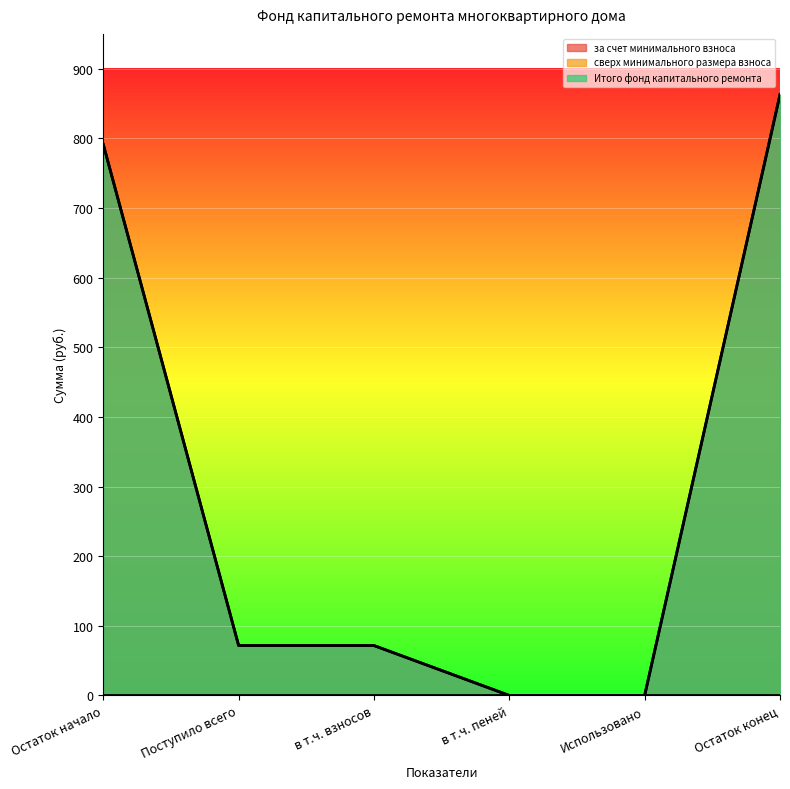

How many data points in Итого фонд капитального ремонта are less than 71?

2